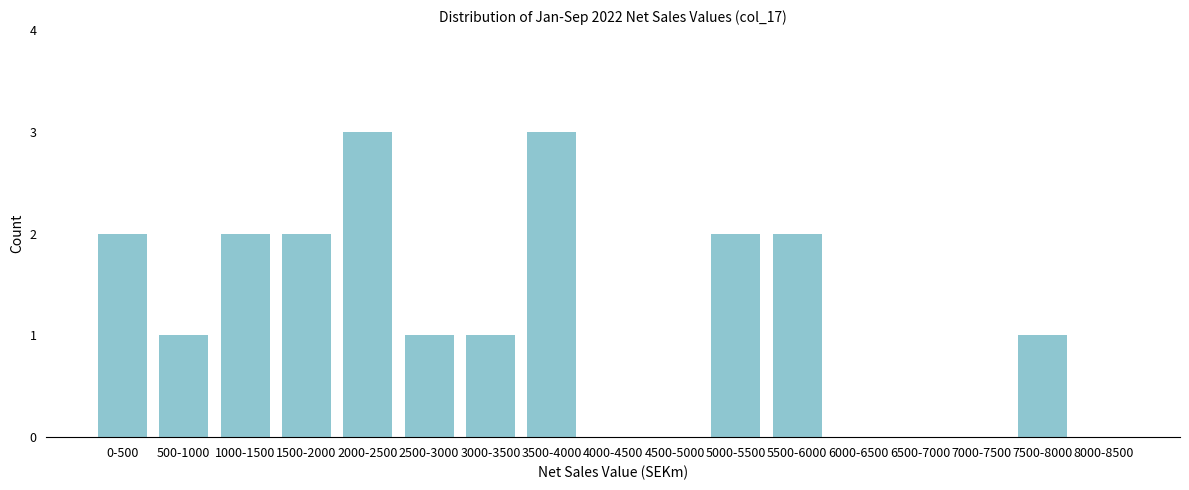

Reading left to right, transcribe all the data shown in this chart.

0-500=2	500-1000=1	1000-1500=2	1500-2000=2	2000-2500=3	2500-3000=1	3000-3500=1	3500-4000=3	4000-4500=0	4500-5000=0	5000-5500=2	5500-6000=2	6000-6500=0	6500-7000=0	7000-7500=0	7500-8000=1	8000-8500=0